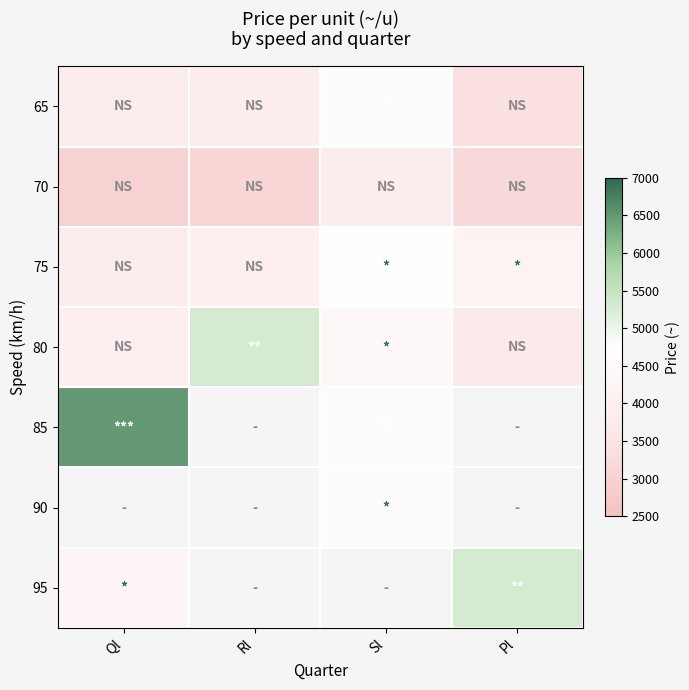

Between Rl and Pl, which is larger?

Rl